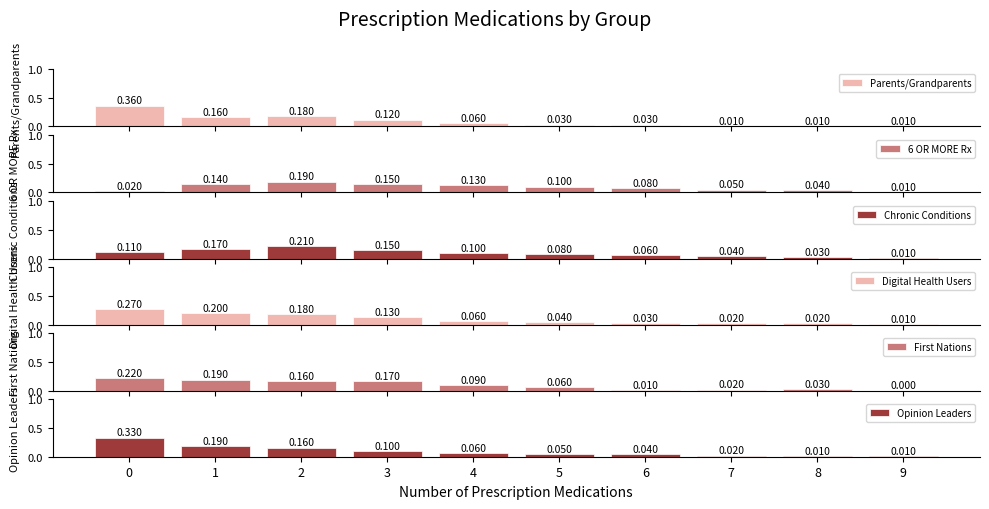

How many data points in First Nations are above 0?

9